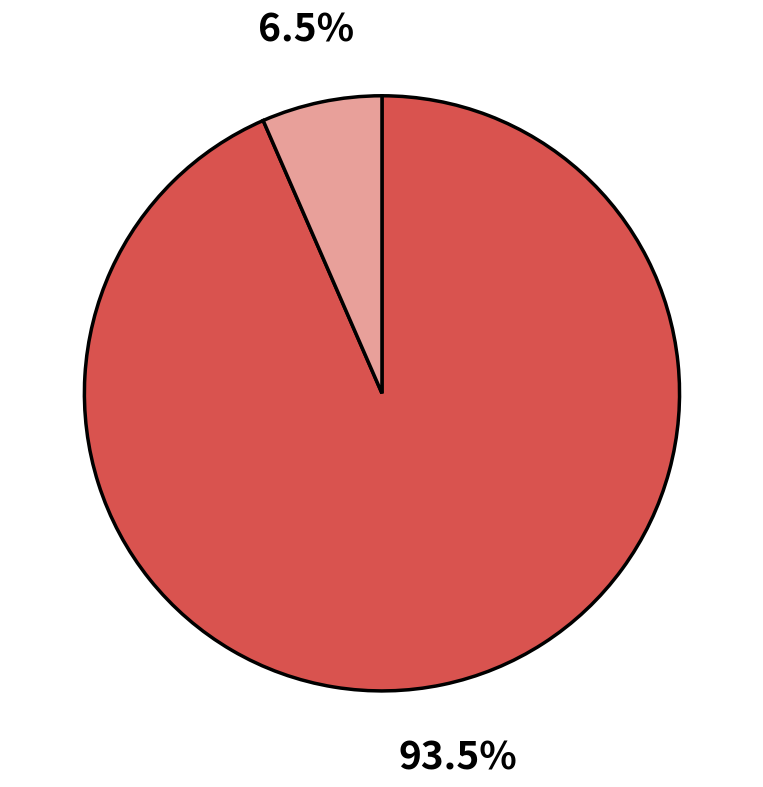

To the nearest percent, what is the difference between the largest and smallest slice percentages?

87%